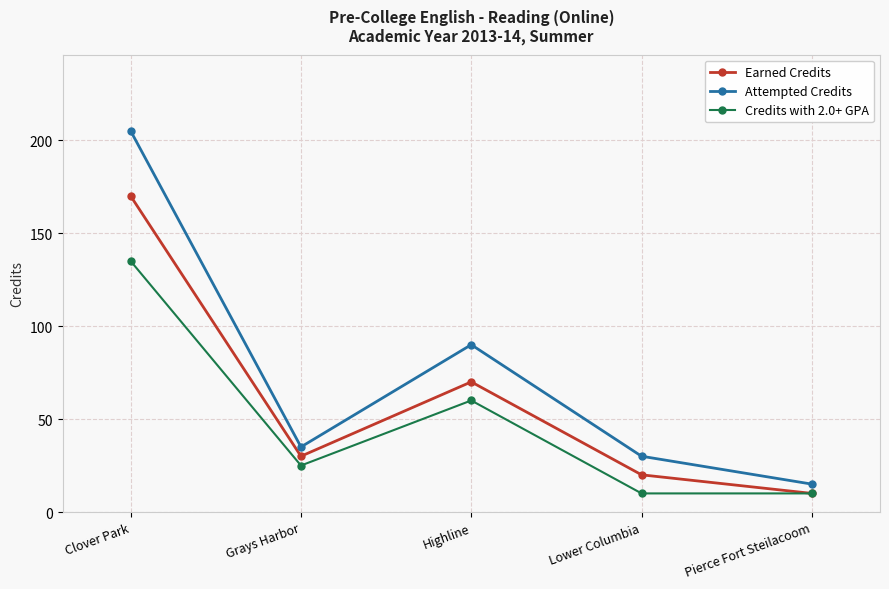

What is the maximum value shown in the chart?

205